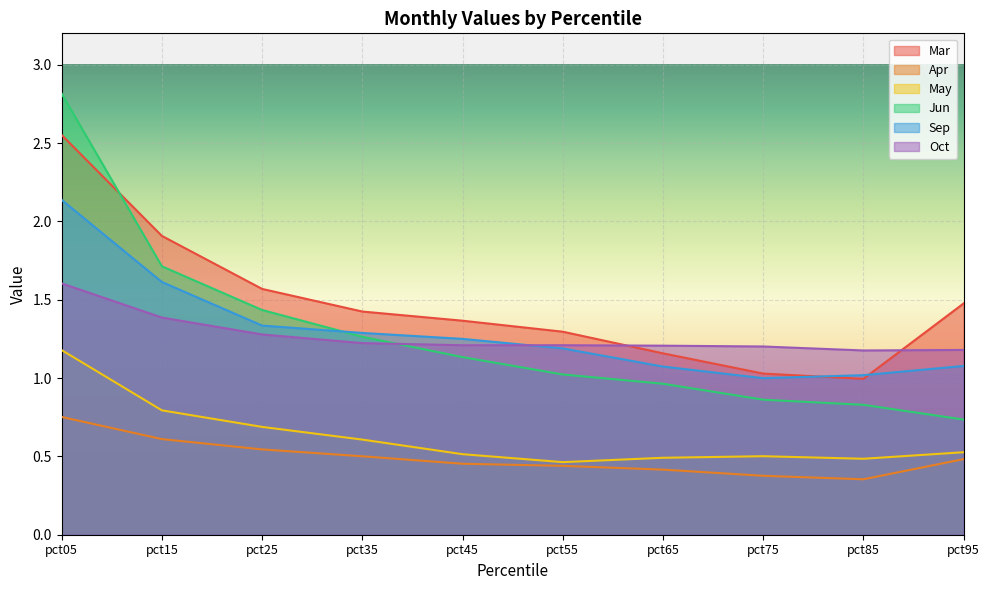

How many lines are shown in the chart?

6